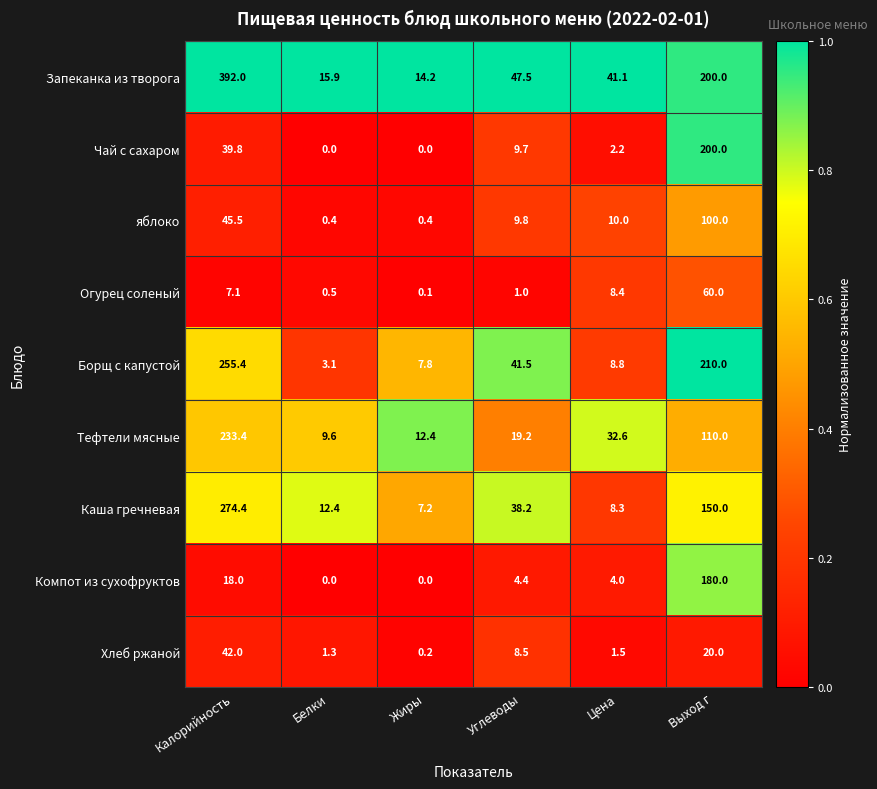

Which series has the largest total across all categories?

Запеканка из творога